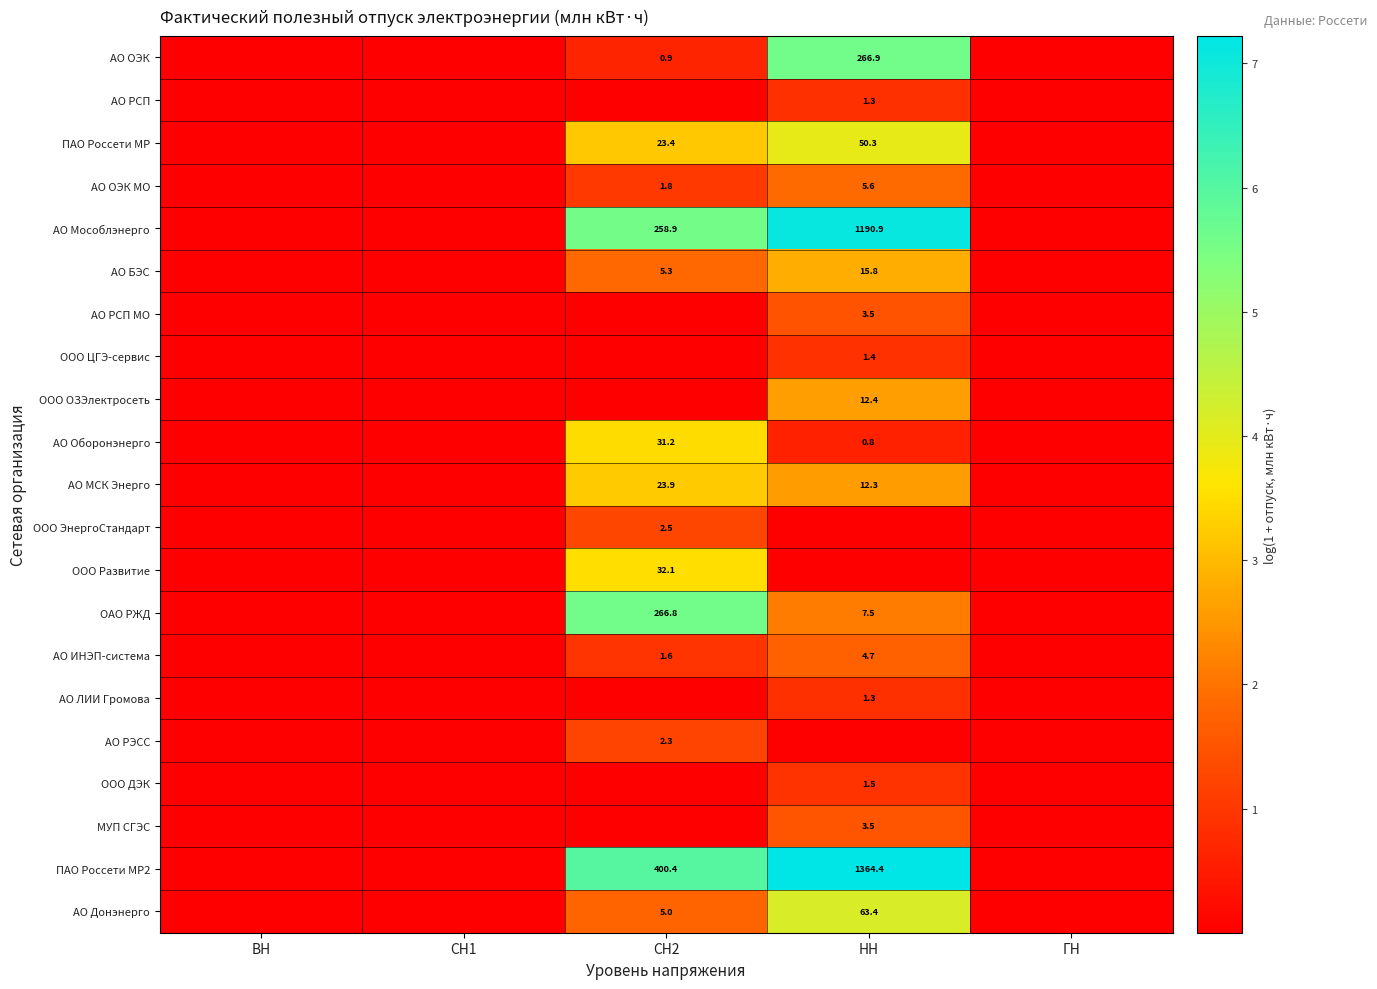

Rank the series at СН1 from lowest to highest value.

АО ОЭК, АО РСП, ПАО Россети МР, АО ОЭК МО, АО Мособлэнерго, АО БЭС, АО РСП МО, ООО ЦГЭ-сервис, ООО ОЗЭлектросеть, АО Оборонэнерго, АО МСК Энерго, ООО ЭнергоСтандарт, ООО Развитие, ОАО РЖД, АО ИНЭП-система, АО ЛИИ Громова, АО РЭСС, ООО ДЭК, МУП СГЭС, ПАО Россети МР2, АО Донэнерго